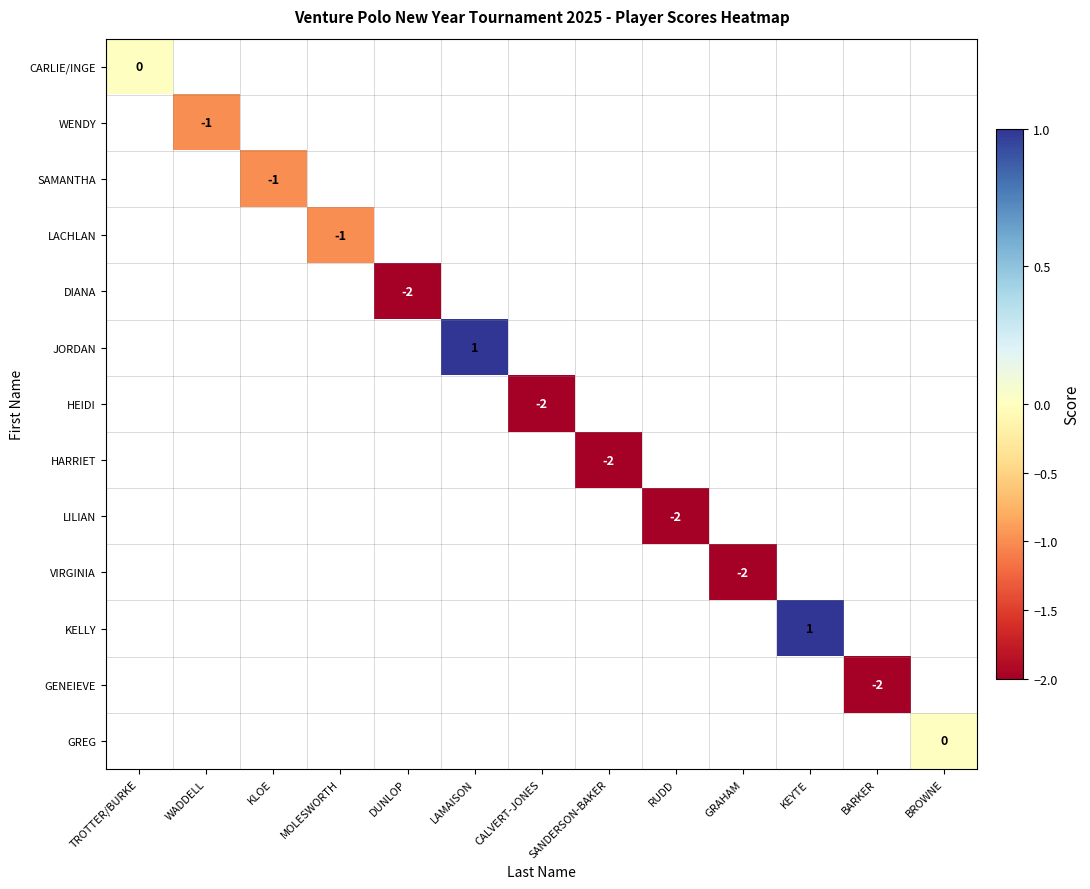

The SAMANTHA series shows -1 at KLOE. True or false?

True